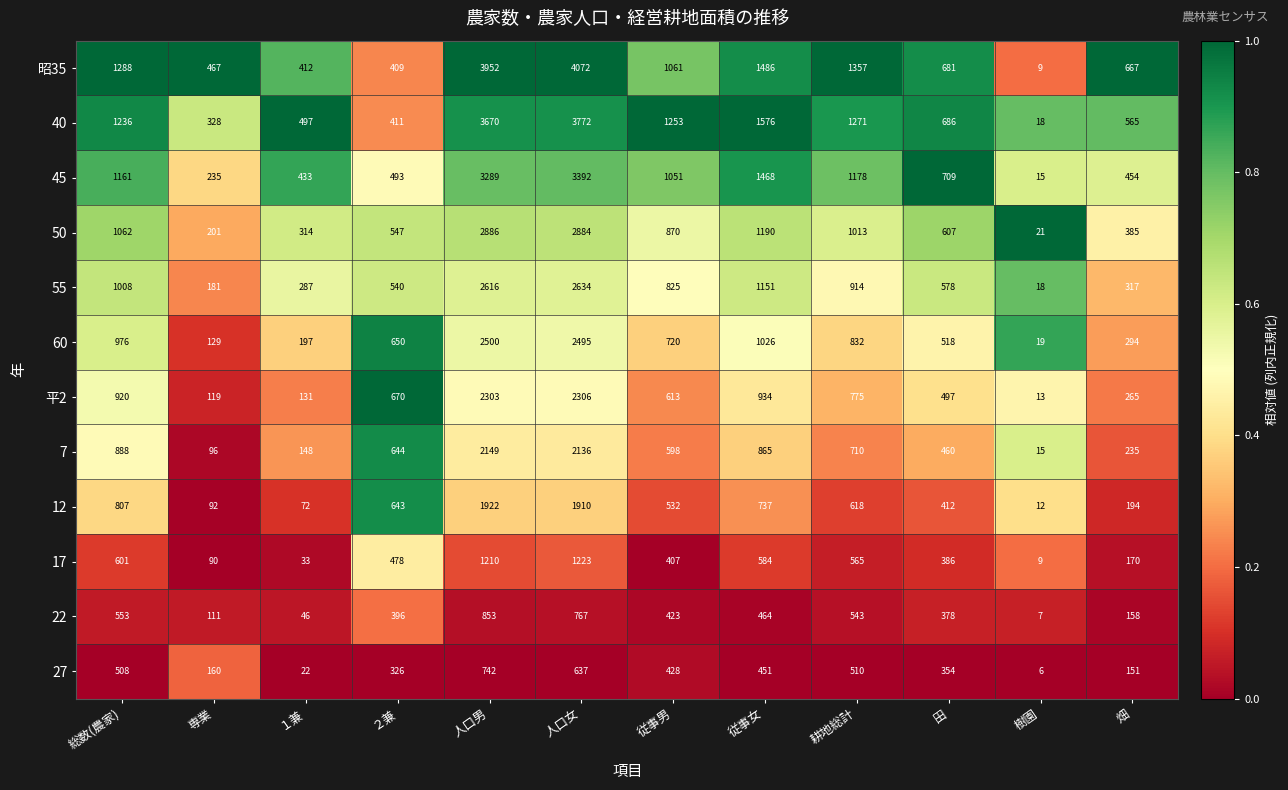

Count the number of categories in the chart.

12